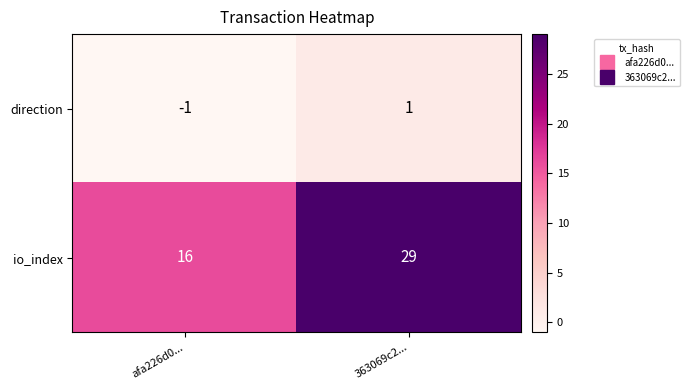

What is the maximum value shown in the chart?

29